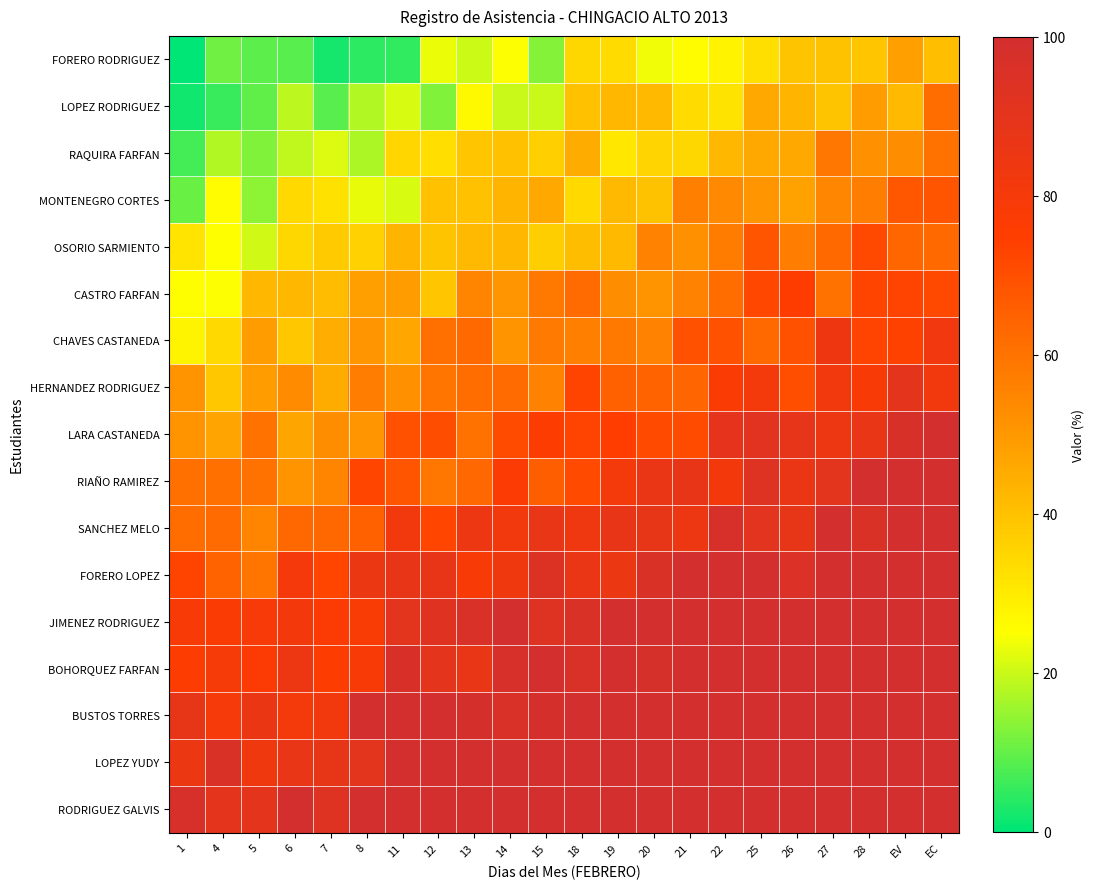

What is the maximum value shown in the chart?

100.0